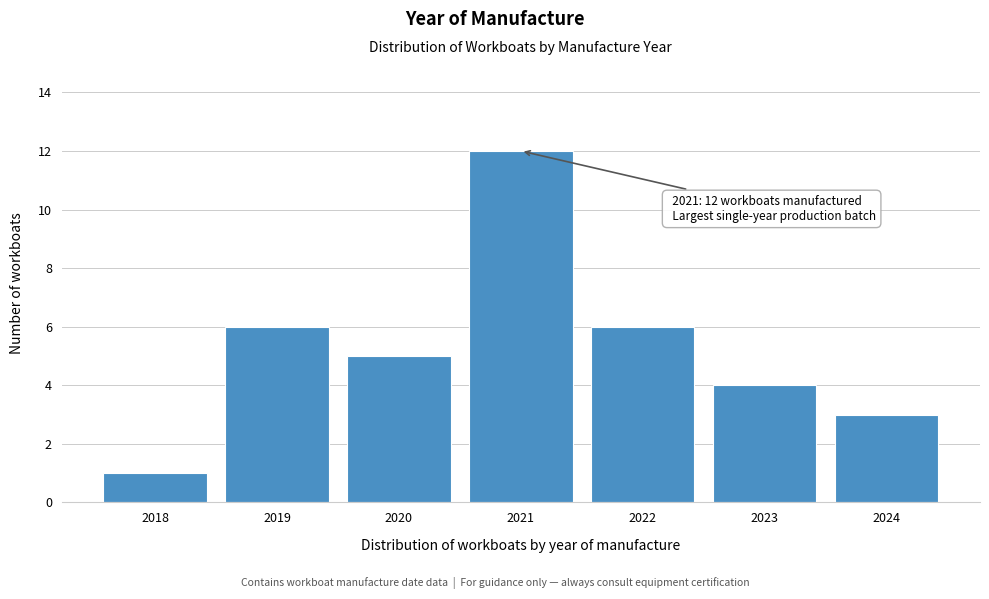

Reading left to right, transcribe all the data shown in this chart.

2018=1	2019=6	2020=5	2021=12	2022=6	2023=4	2024=3